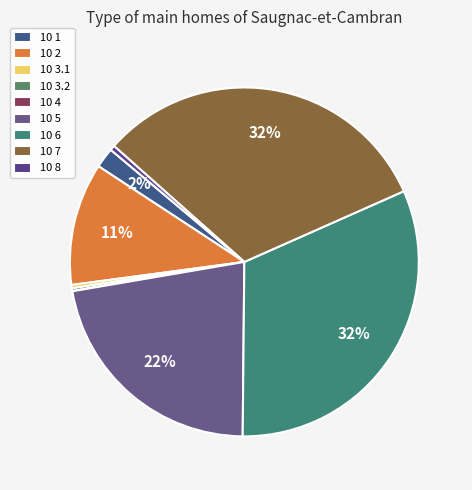

How many segments does this pie chart have?

9